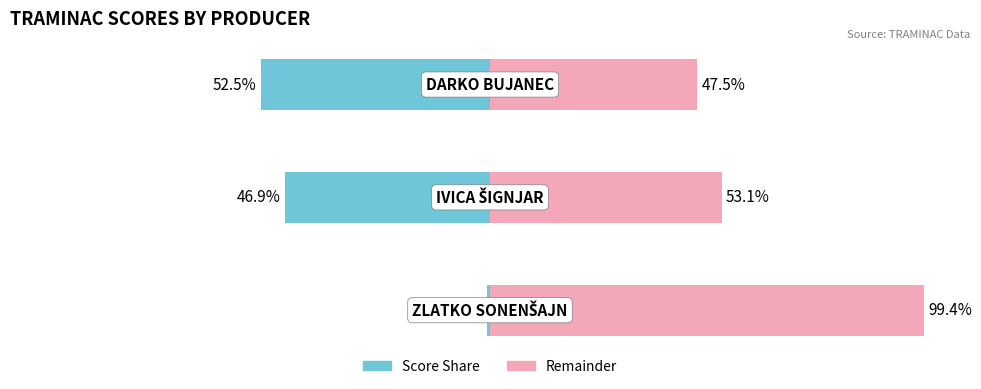

How many data points does each series have?

3